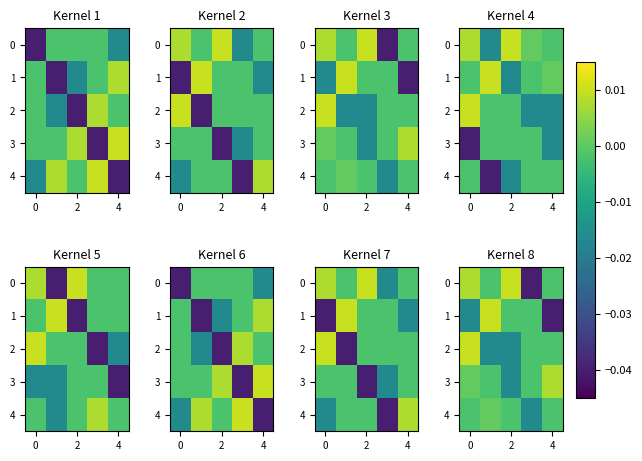

Count the number of categories in the chart.

5